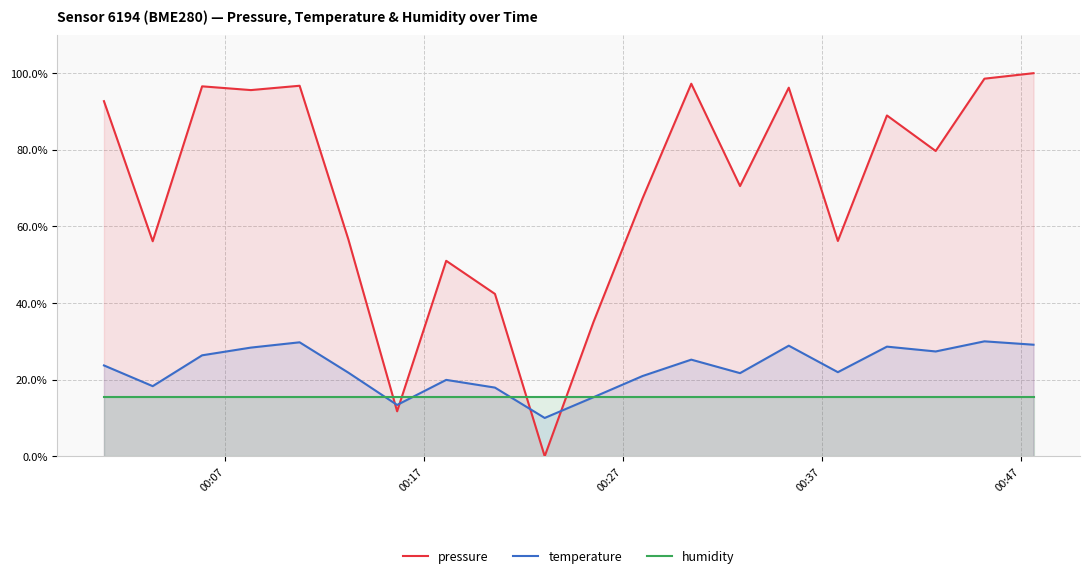

Which series has the largest total across all categories?

pressure